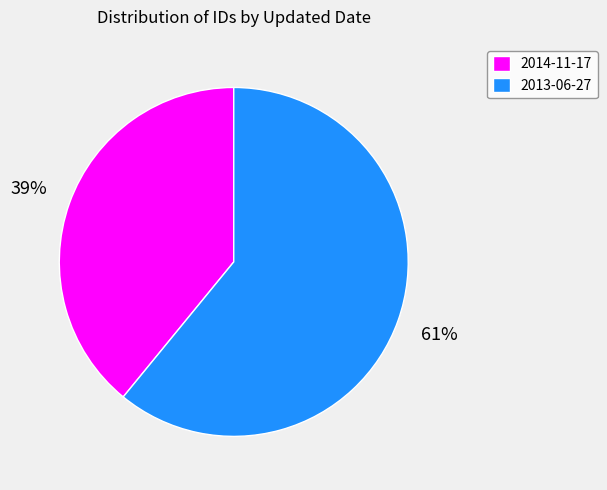

How many segments does this pie chart have?

2